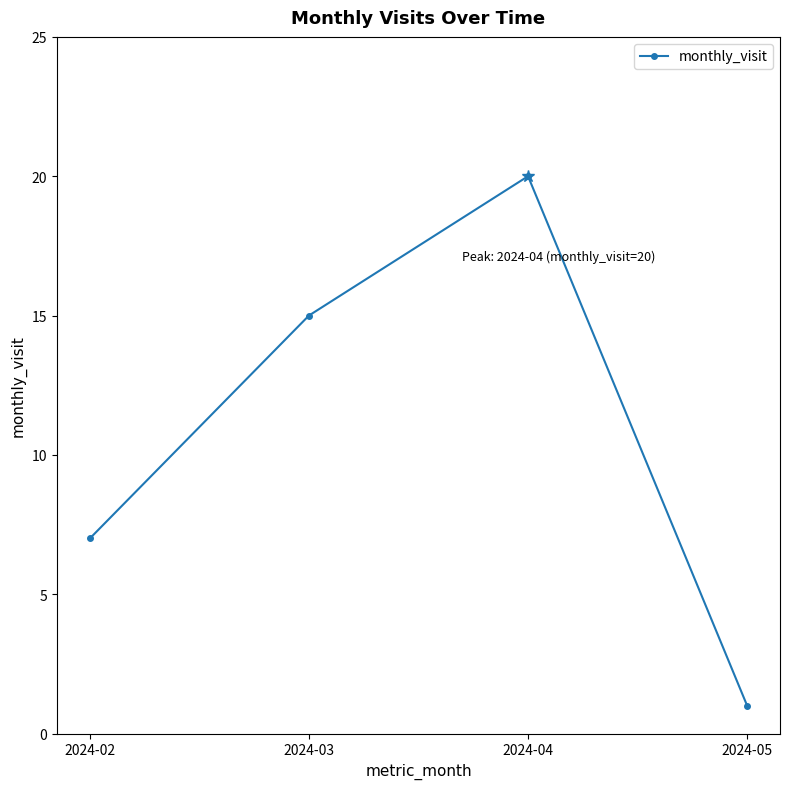

What is the change in value from 2024-02 to 2024-03?

+8